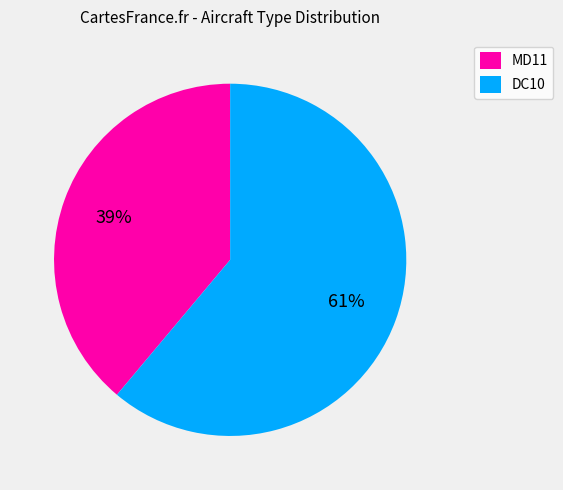

Is it true that MD11 is 39% of the pie?

True